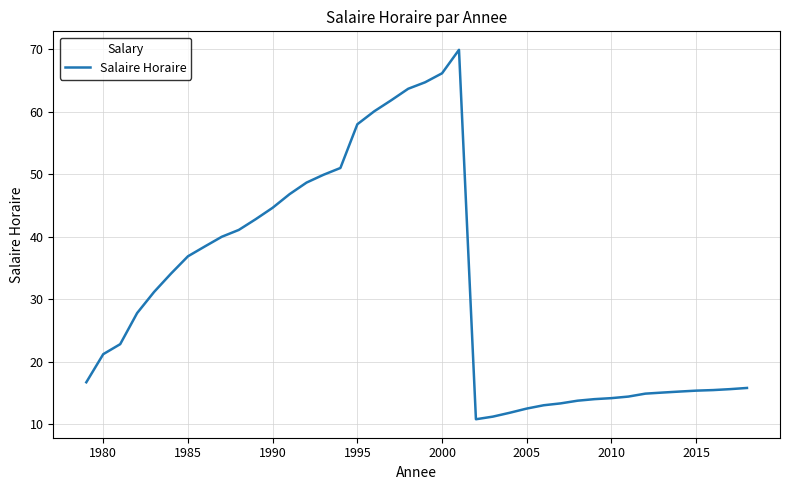

What is the minimum value shown in the chart?

10.8